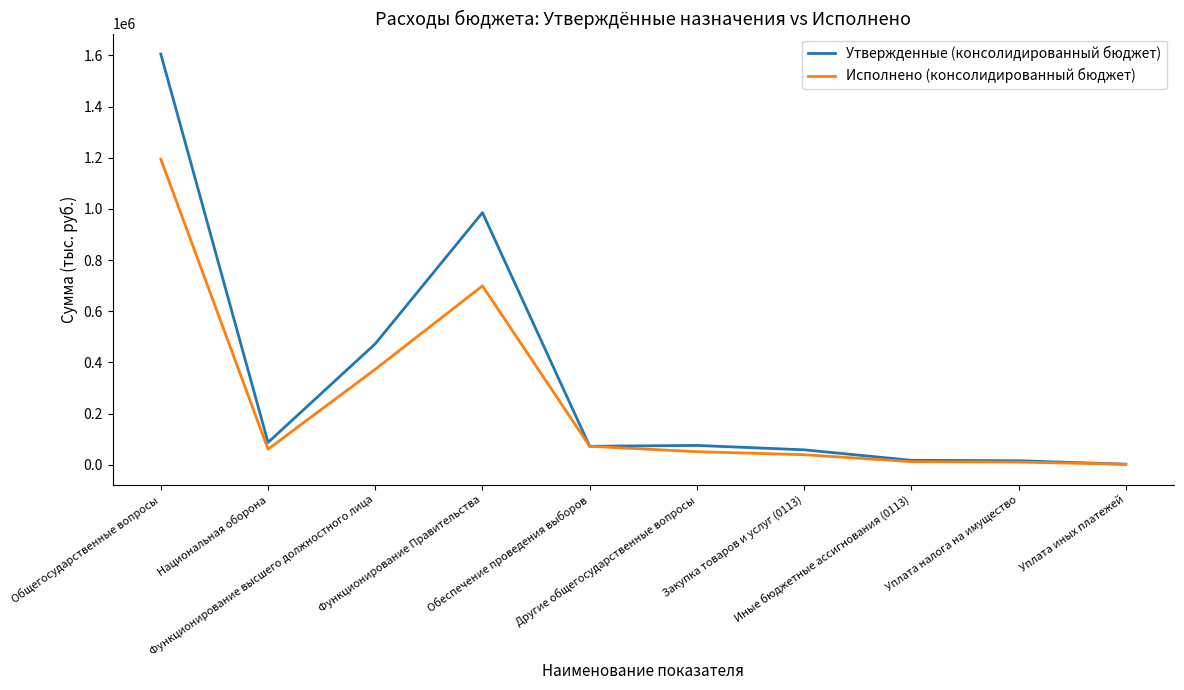

At which category does Исполнено (консолидированный бюджет) reach its first local peak?

Функционирование Правительства